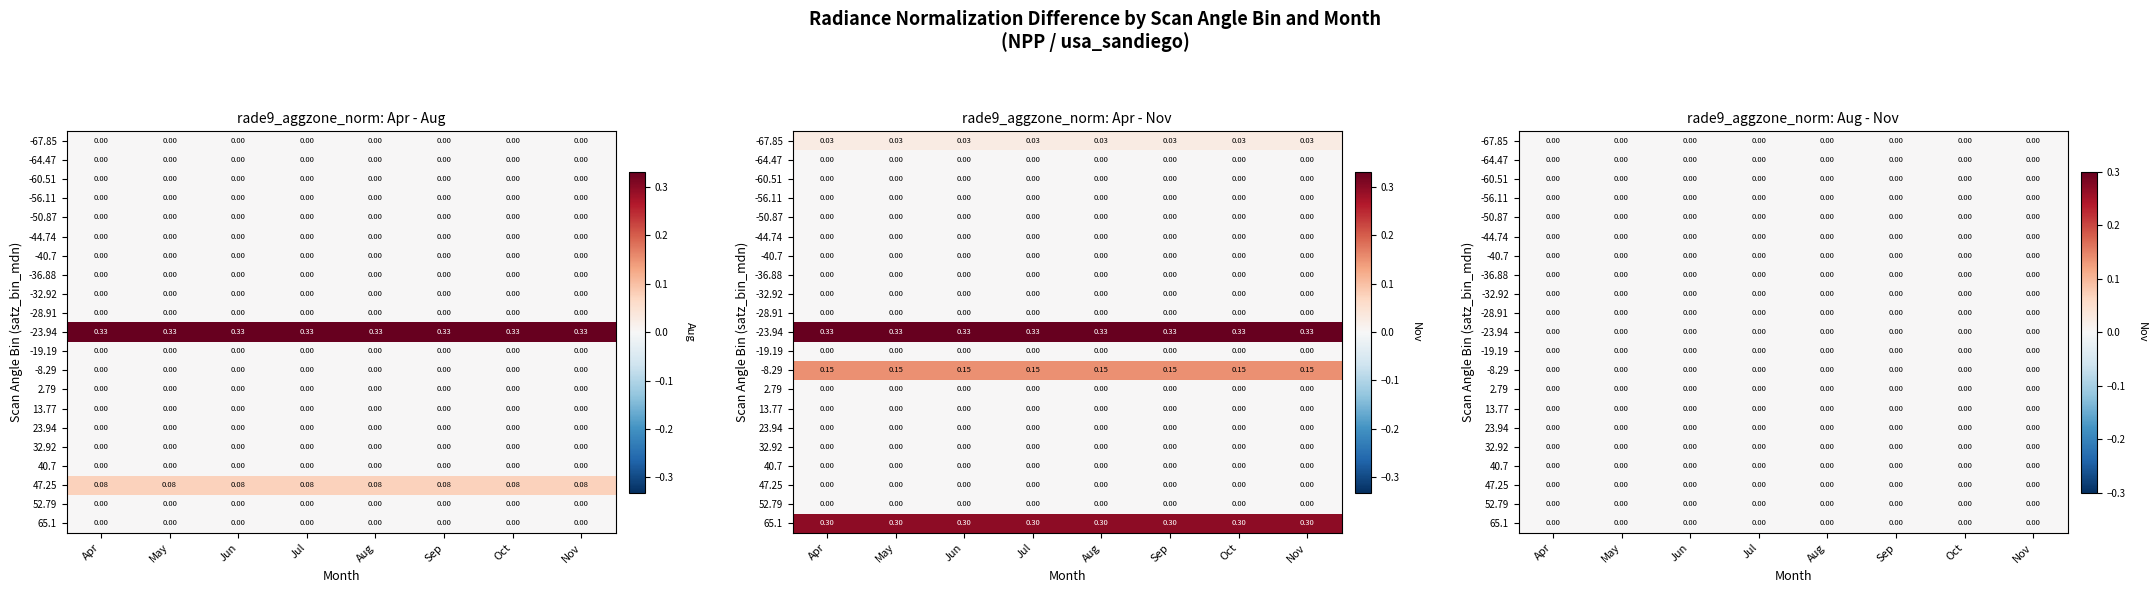

At how many categories does at least one series exceed 0?

8